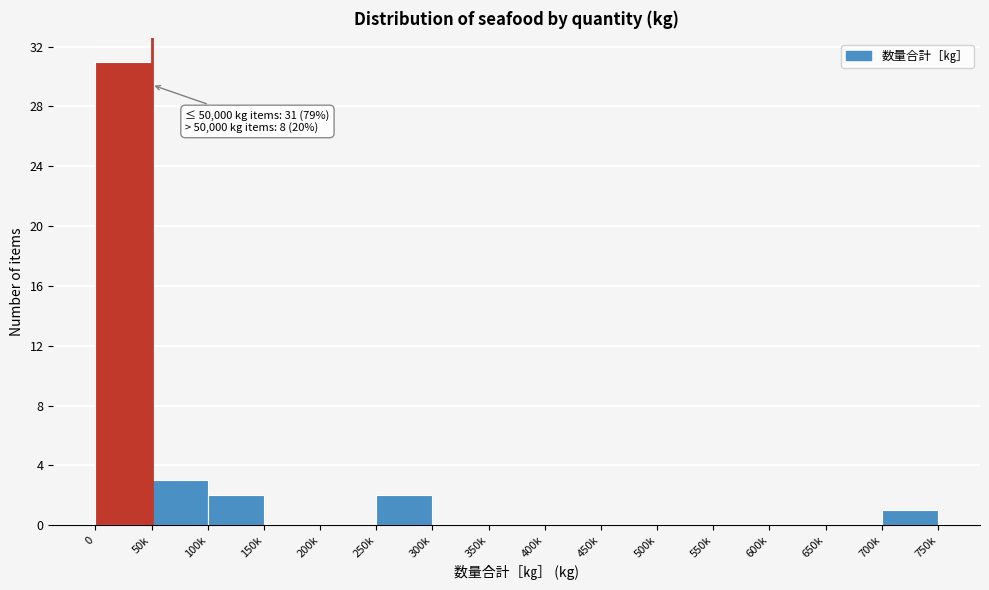

Reading left to right, transcribe all the data shown in this chart.

0=31	50k=3	100k=2	150k=0	200k=0	250k=2	300k=0	350k=0	400k=0	450k=0	500k=0	550k=0	600k=0	650k=0	700k=1